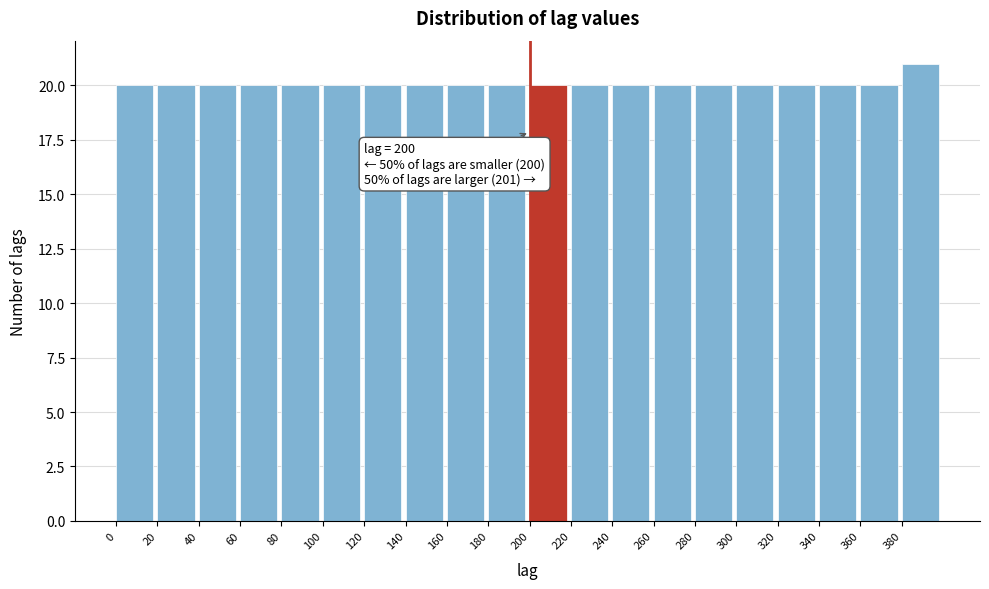

Which range on the x-axis has the tallest bar?

380 to 400